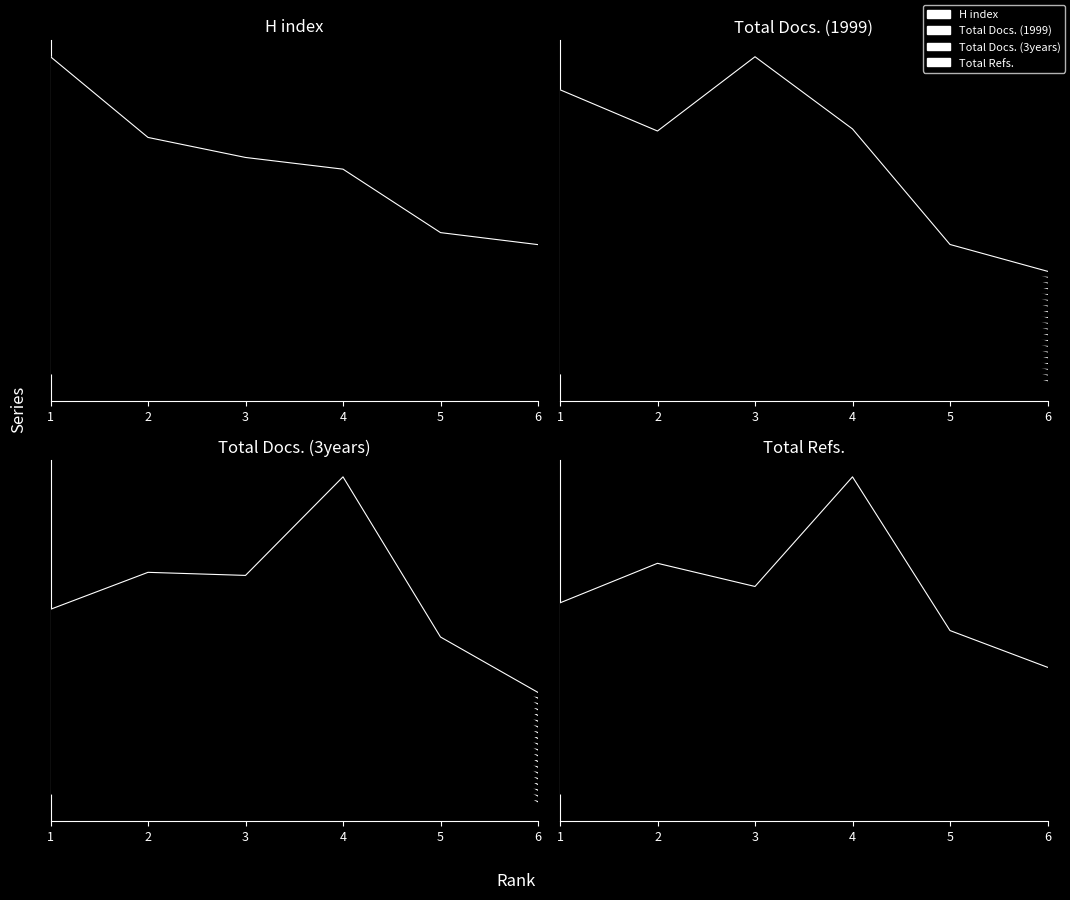

Is the value of Total Docs. (1999) at 4 greater than the value of Total Refs. at 1?

No